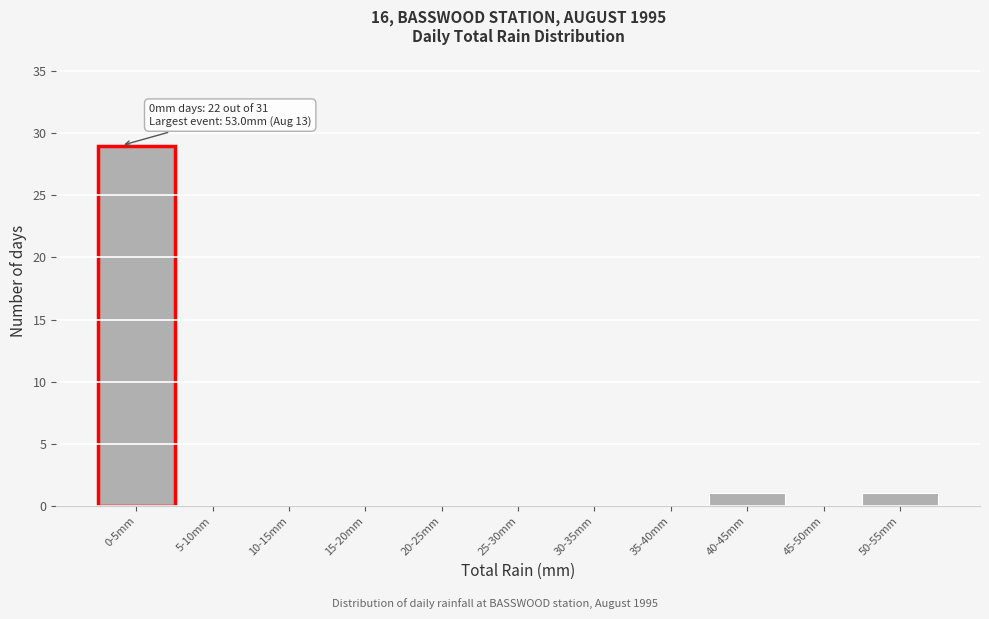

Reading left to right, transcribe all the data shown in this chart.

0-5mm=29	5-10mm=0	10-15mm=0	15-20mm=0	20-25mm=0	25-30mm=0	30-35mm=0	35-40mm=0	40-45mm=1	45-50mm=0	50-55mm=1